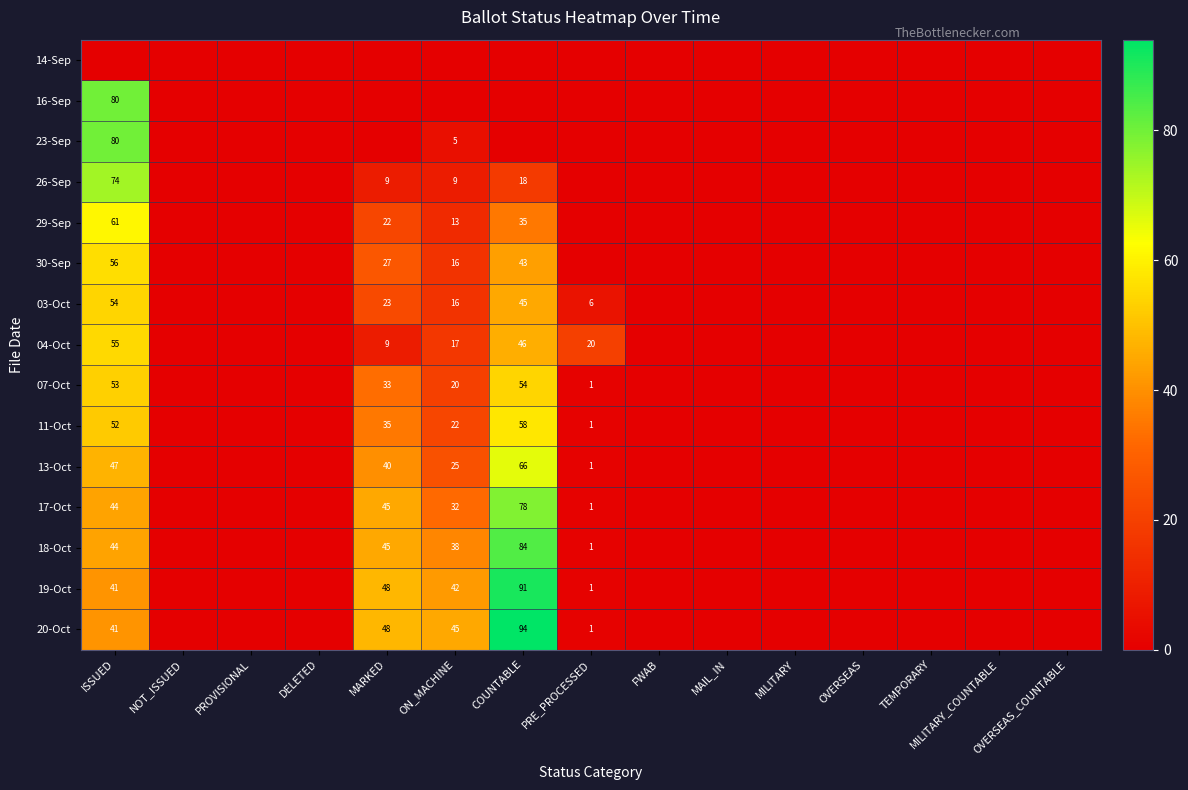

Is it true that 20-Oct equals 41 at ISSUED?

True